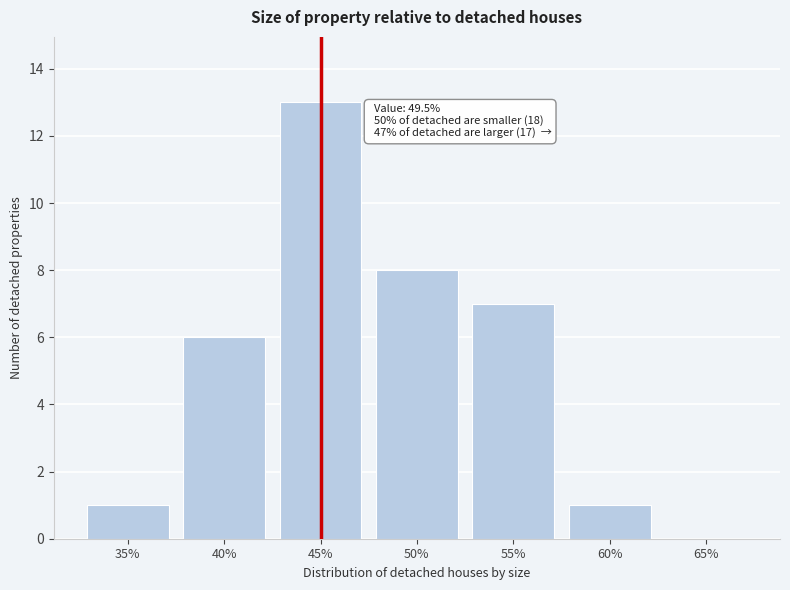

Reading left to right, list all the values displayed in this chart.

35%=1	40%=6	45%=13	50%=8	55%=7	60%=1	65%=0